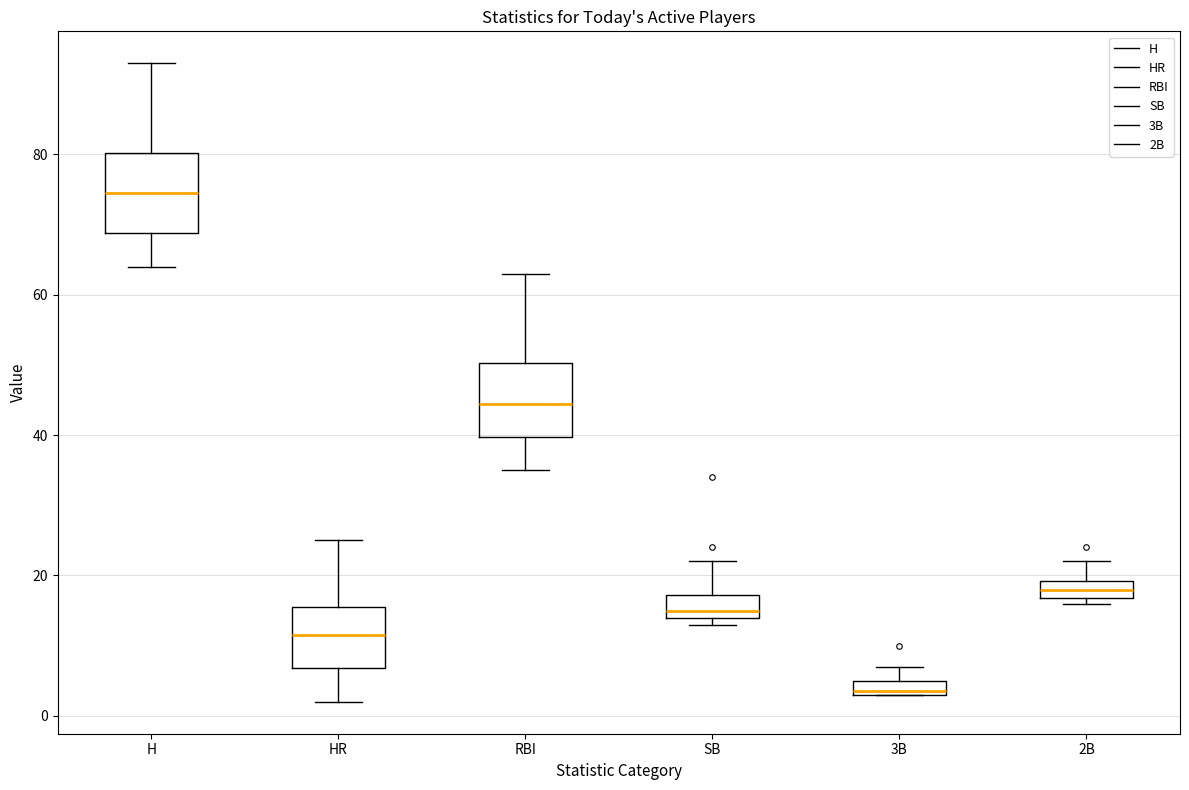

Which box has the lowest median line?

3B